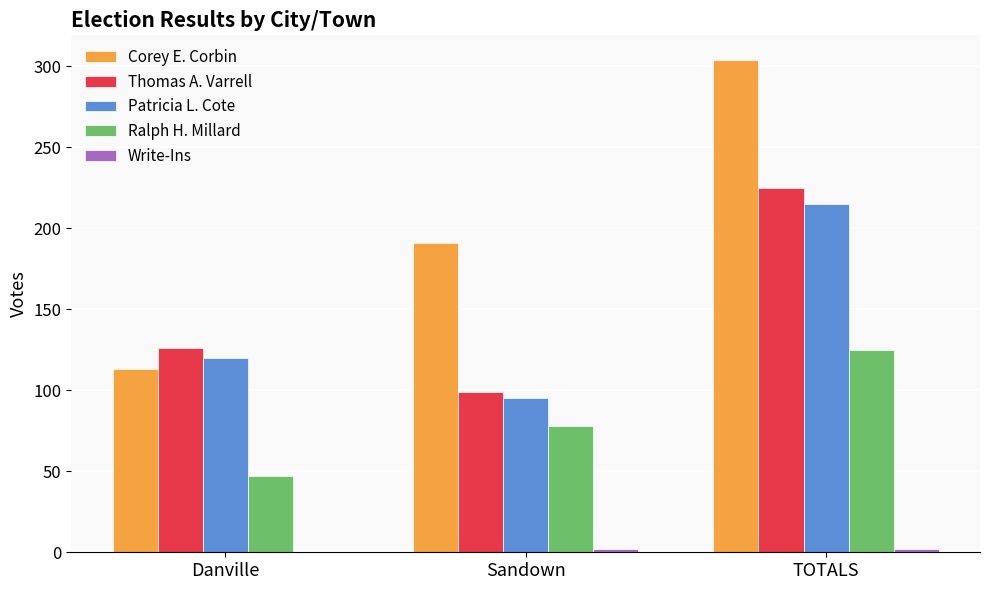

The value of Patricia L. Cote at Danville is 120. True or false?

True